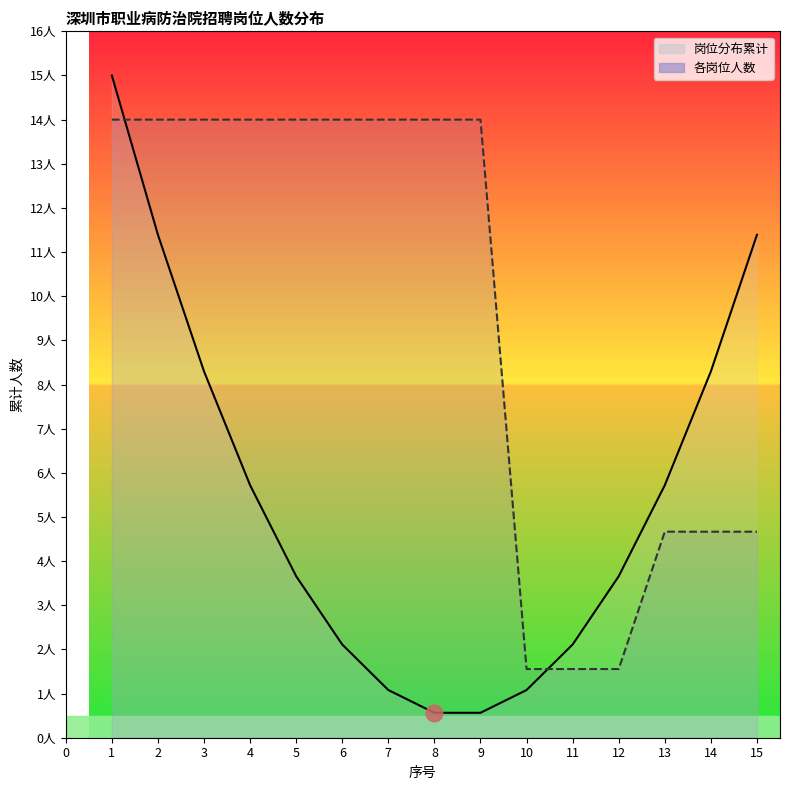

List the labels in order of value, smallest first.

10, 11, 12, 13, 14, 15, 1, 2, 3, 4, 5, 6, 7, 8, 9